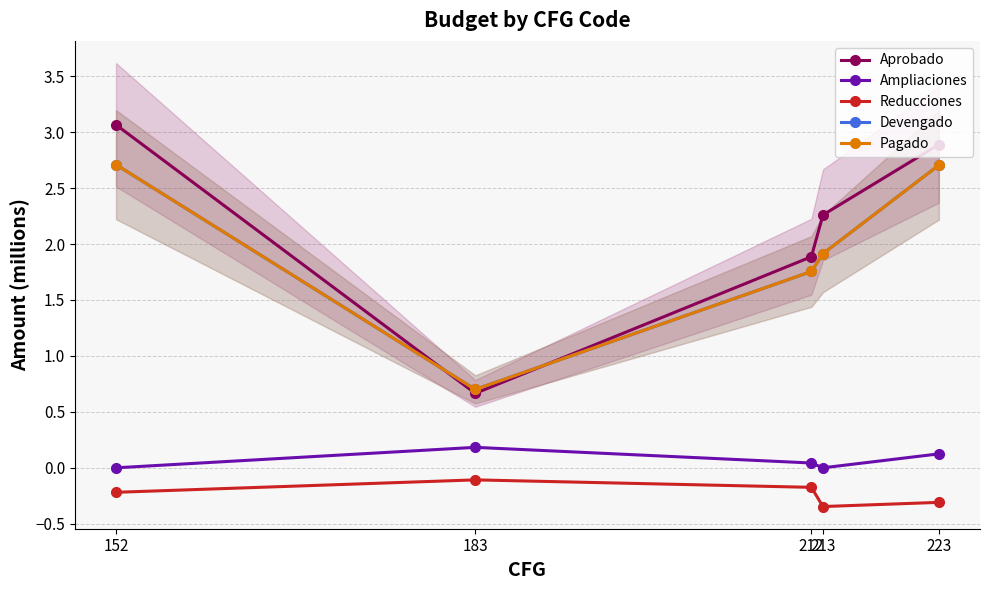

What is the minimum value for Pagado?

0.7